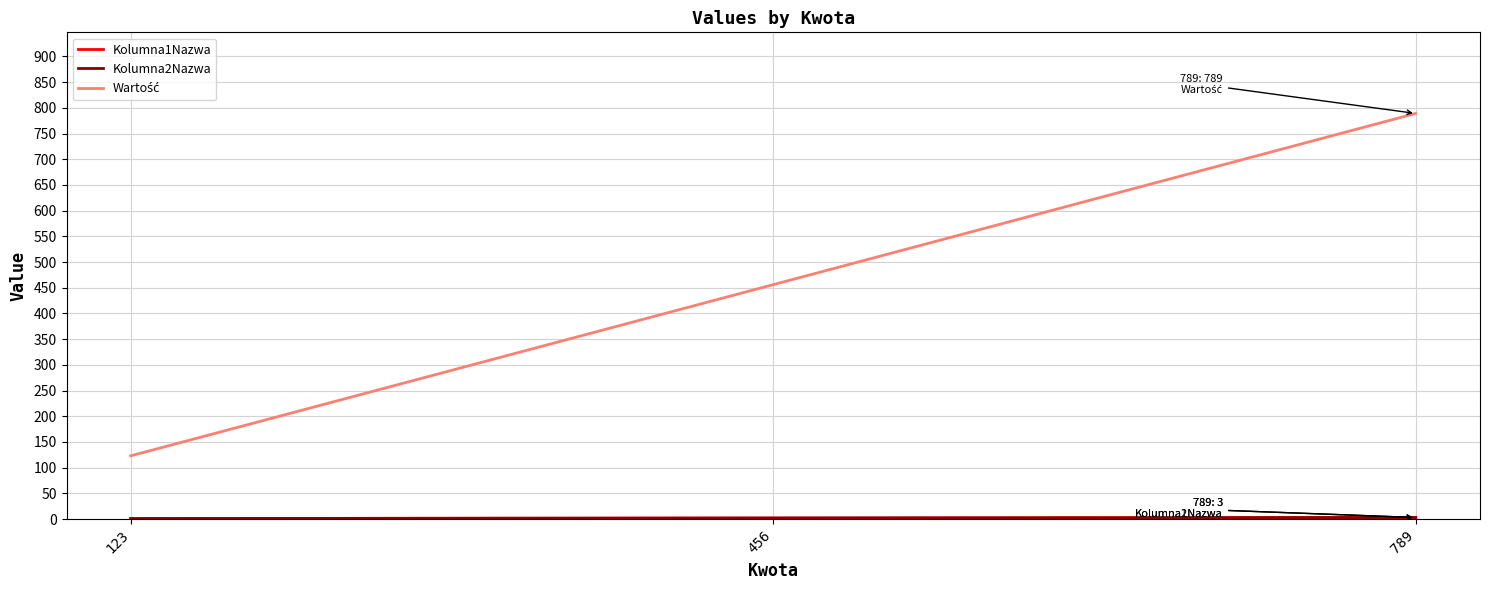

At which category does the chart reach its peak across all series?

789